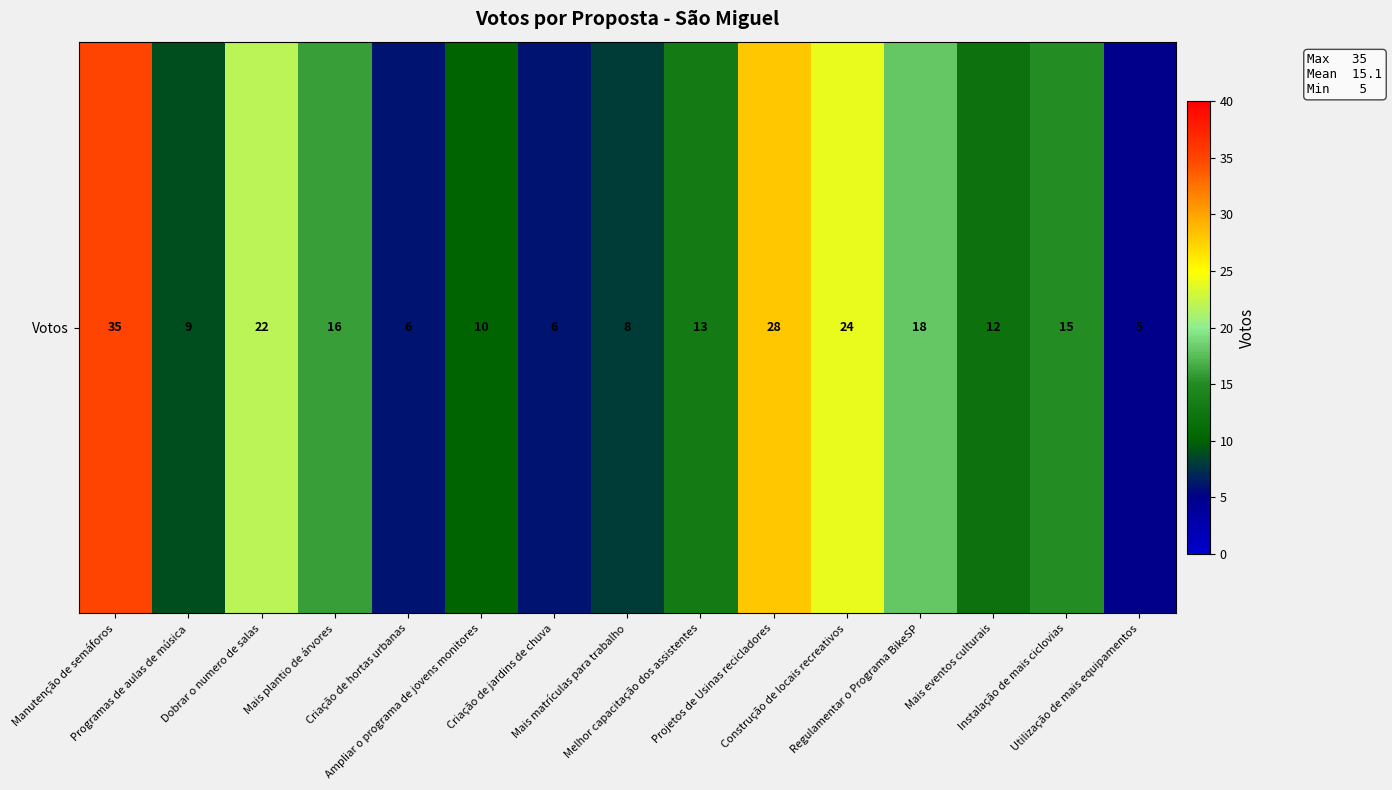

The chart shows a value of 6 at Criação de jardins de chuva. True or false?

True